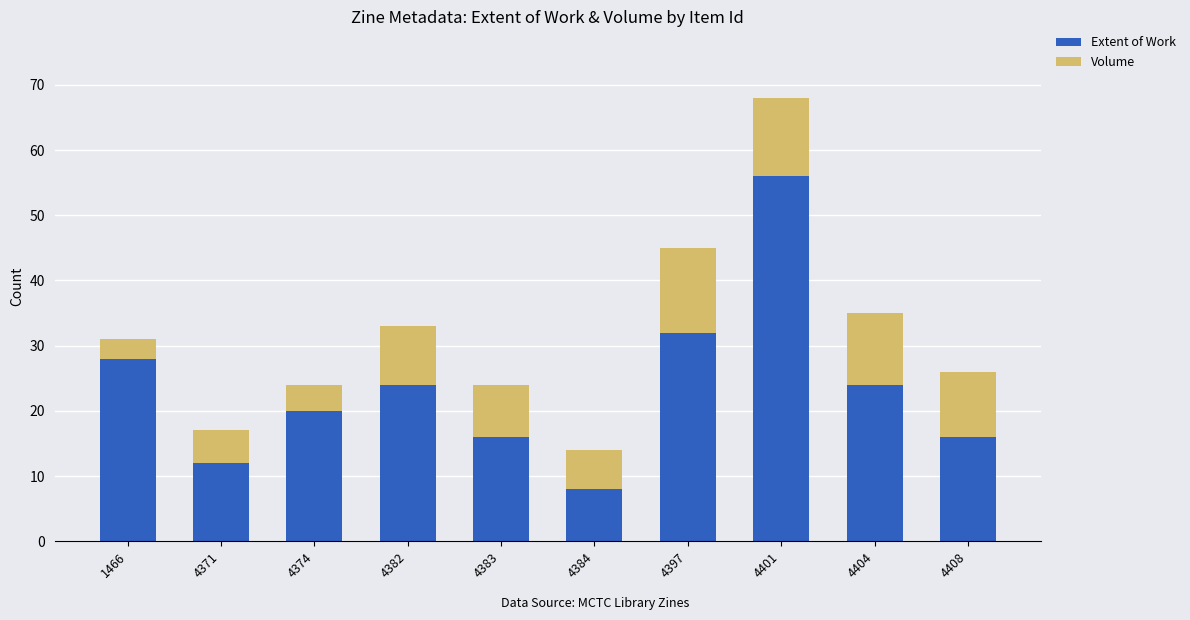

What is the average value of the Extent of Work series?

24